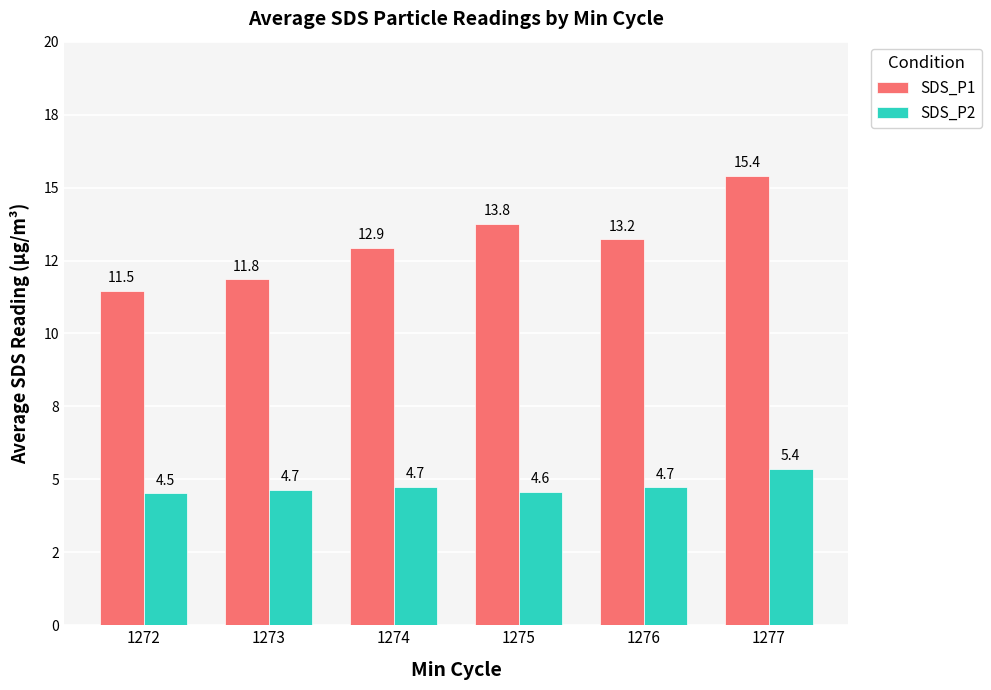

Reading right to left, what are all the values shown in this chart?

SDS_P1: 15.4	13.2	13.8	12.9	11.8	11.5
SDS_P2: 5.4	4.7	4.6	4.7	4.7	4.5